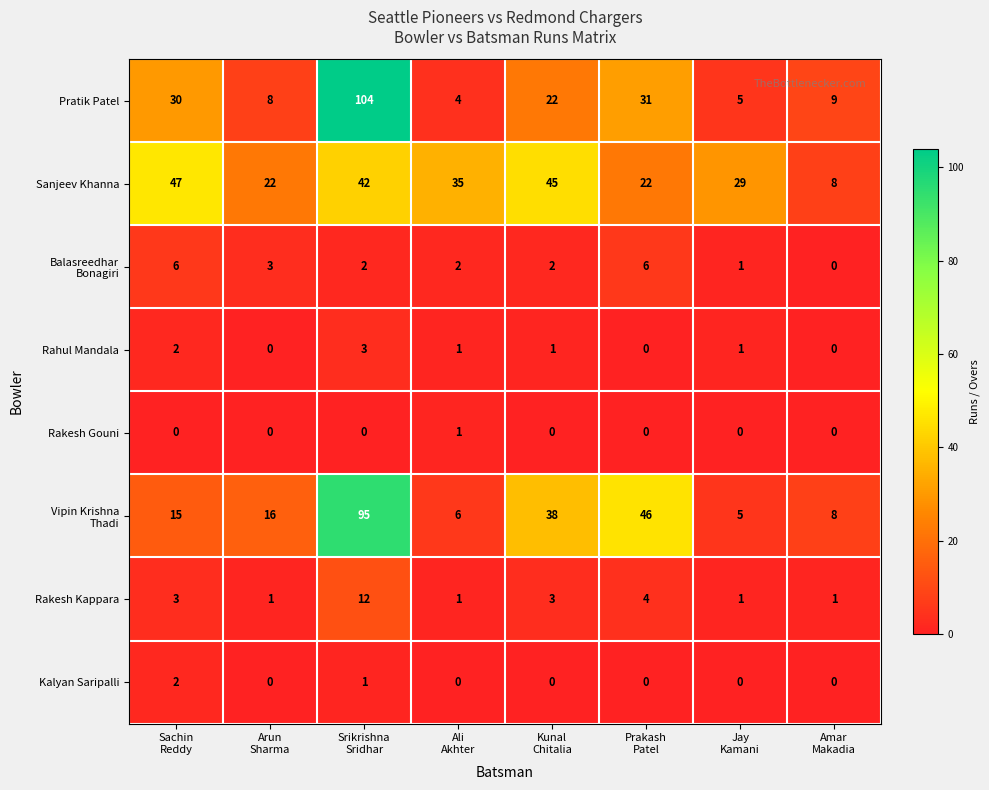

What is the difference between the second highest and second lowest values in the Rakesh Kappara series?

3